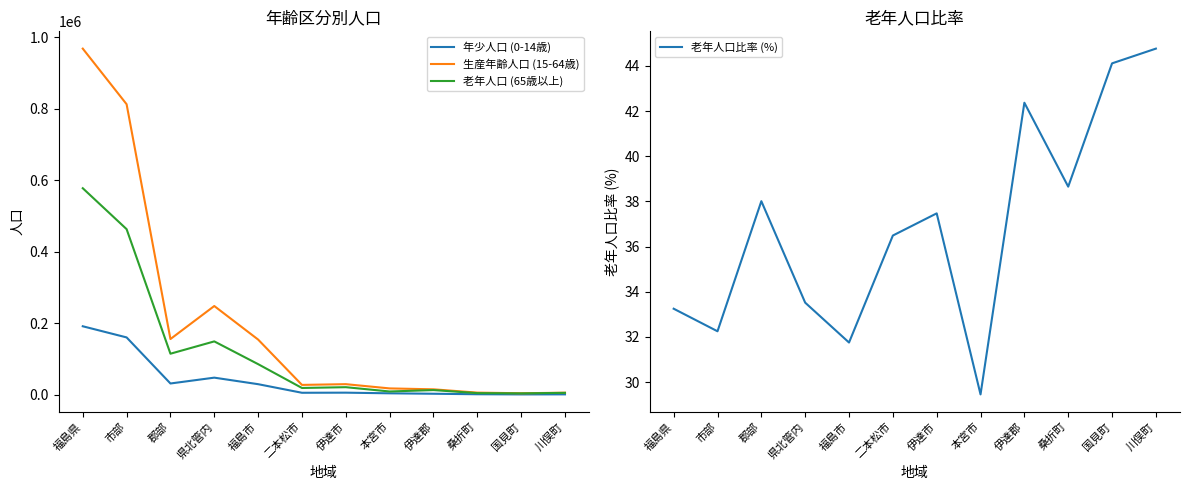

Is it true that 老年人口比率 (%) equals 33.5 at 県北管内?

True